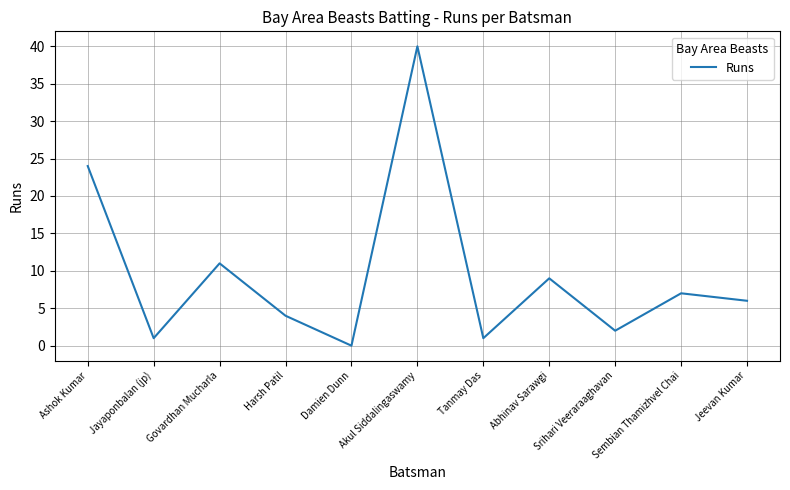

What is the difference between the maximum and minimum values?

40